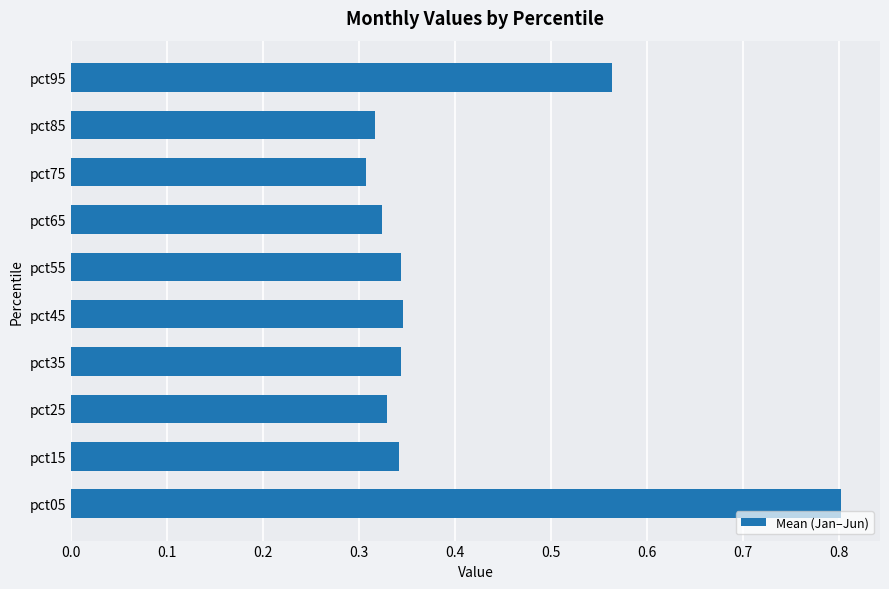

The chart shows a value of 0.1 at pct45. True or false?

False